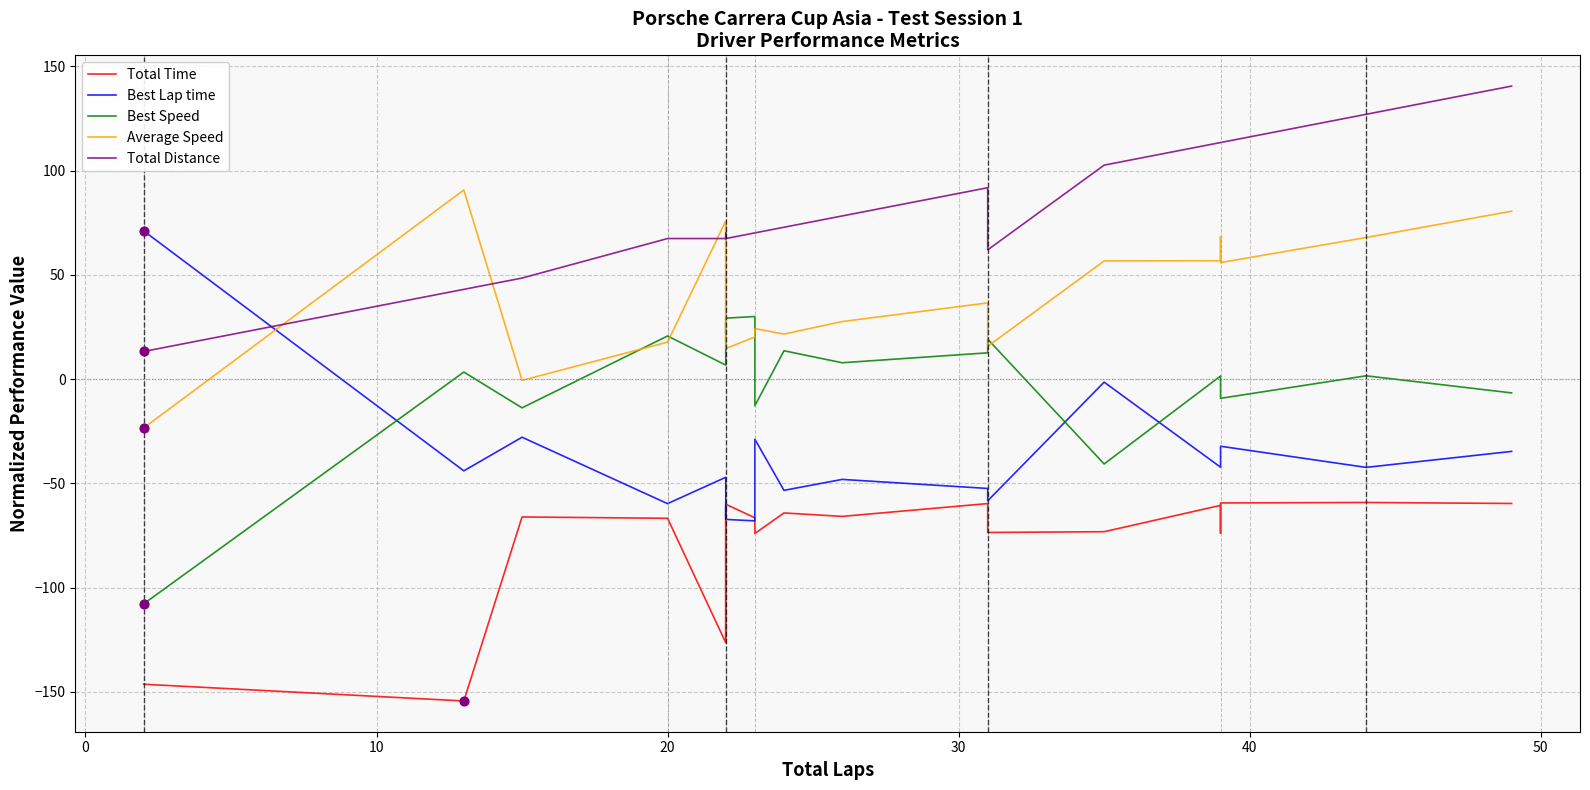

Which series contains the highest Y value?

Total Distance